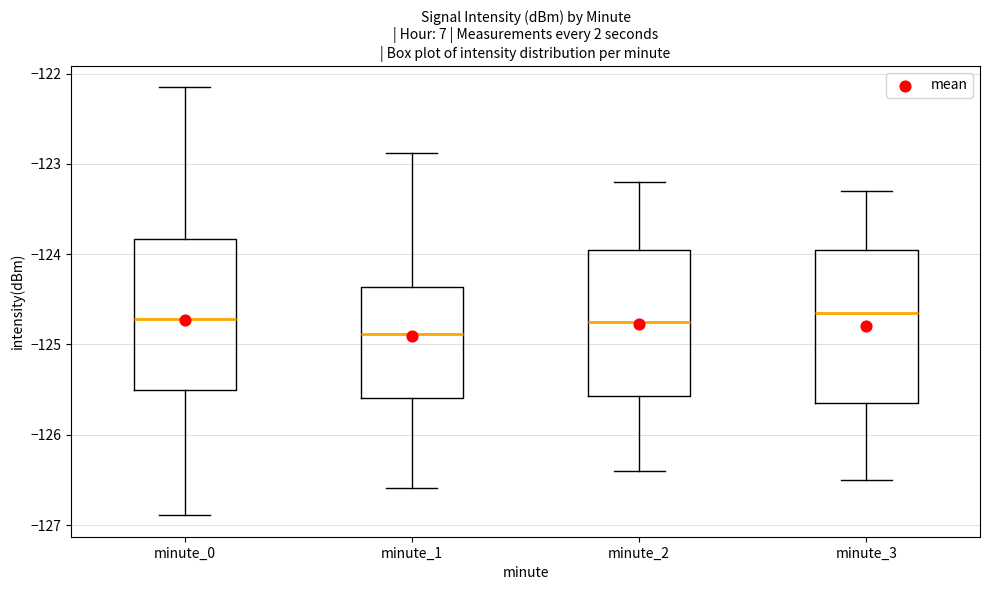

Reading left to right, read every box against the y-axis: the position of its median line, the range the box covers, and the ends of its whiskers. The values are not printed on the chart, so give them approximately, as read against the axis.

minute_0: median -124.7, box -125.5 to -123.8, whiskers -126.9 to -122.2
minute_1: median -124.9, box -125.6 to -124.4, whiskers -126.6 to -122.9
minute_2: median -124.7, box -125.6 to -123.9, whiskers -126.4 to -123.2
minute_3: median -124.6, box -125.6 to -123.9, whiskers -126.5 to -123.3